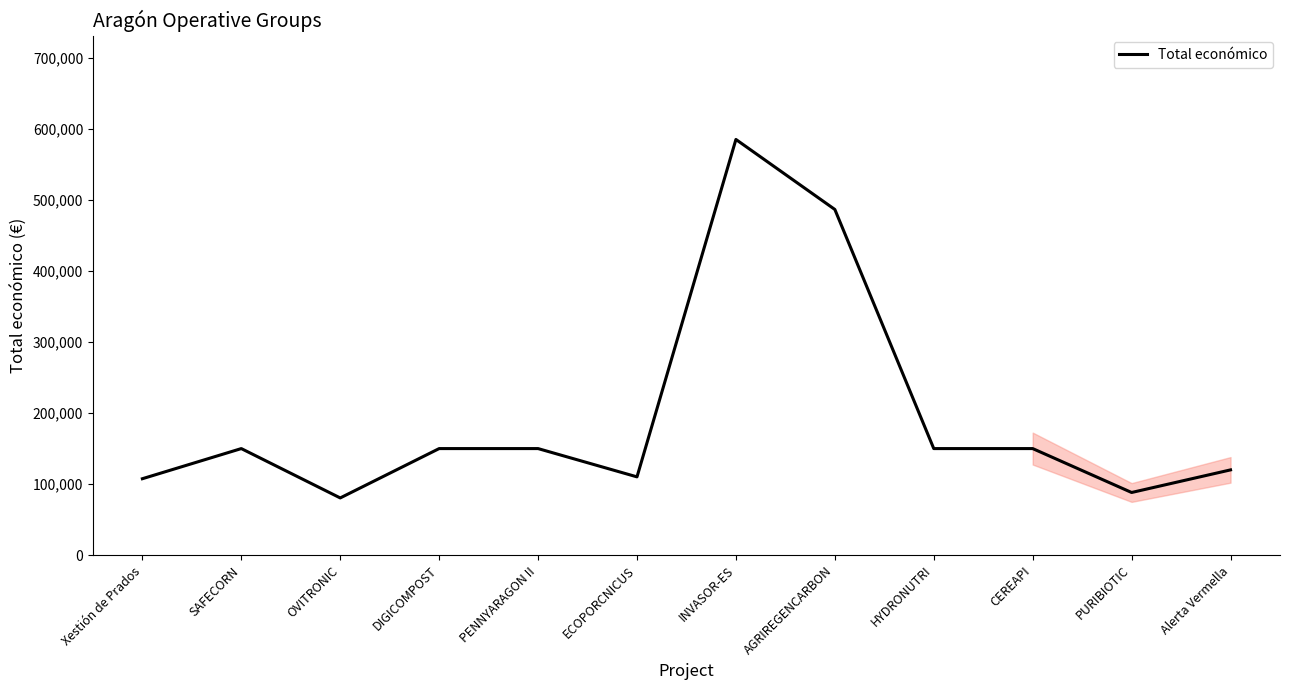

How many series are shown in this chart?

1